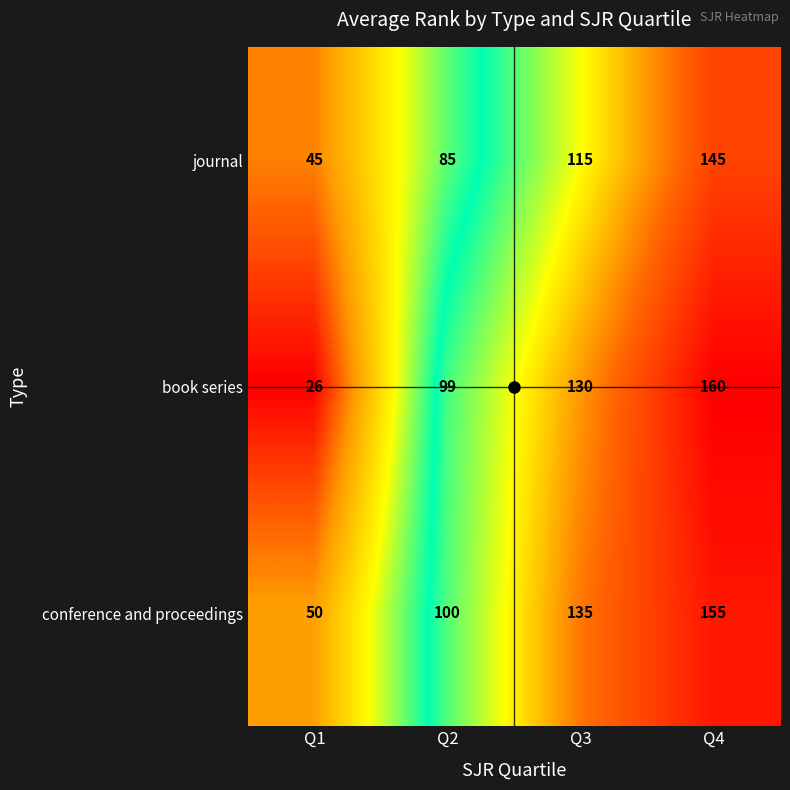

What is the highest value of the book series series?

160